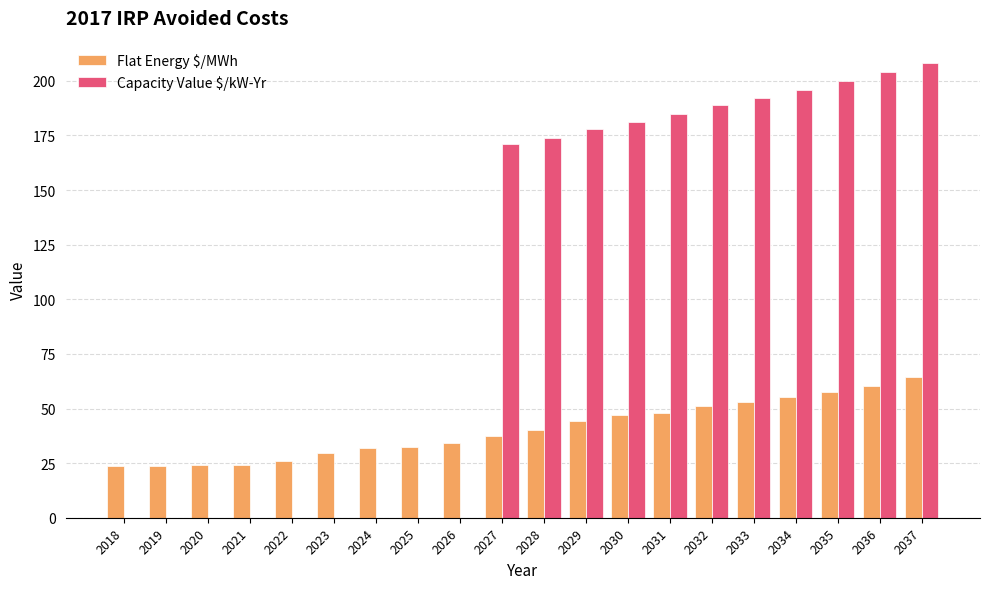

At which label is Capacity Value $/kW-Yr closest to 104?

2027